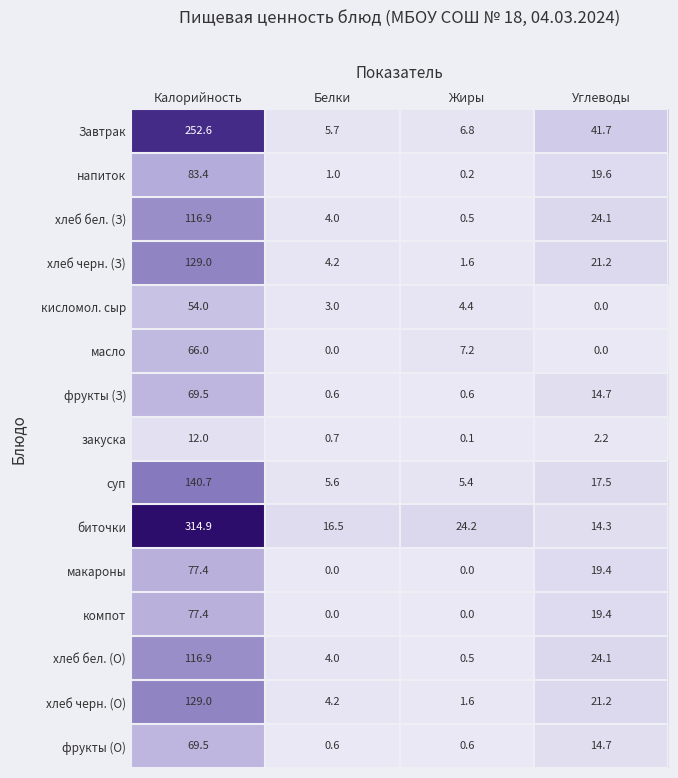

What is the approximate value of фрукты (З) at Калорийность?

69.5